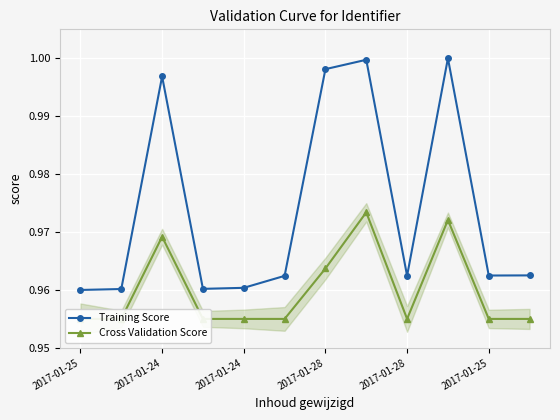

True or false: Training Score has a value of 1.0 at 2017-01-24.

True